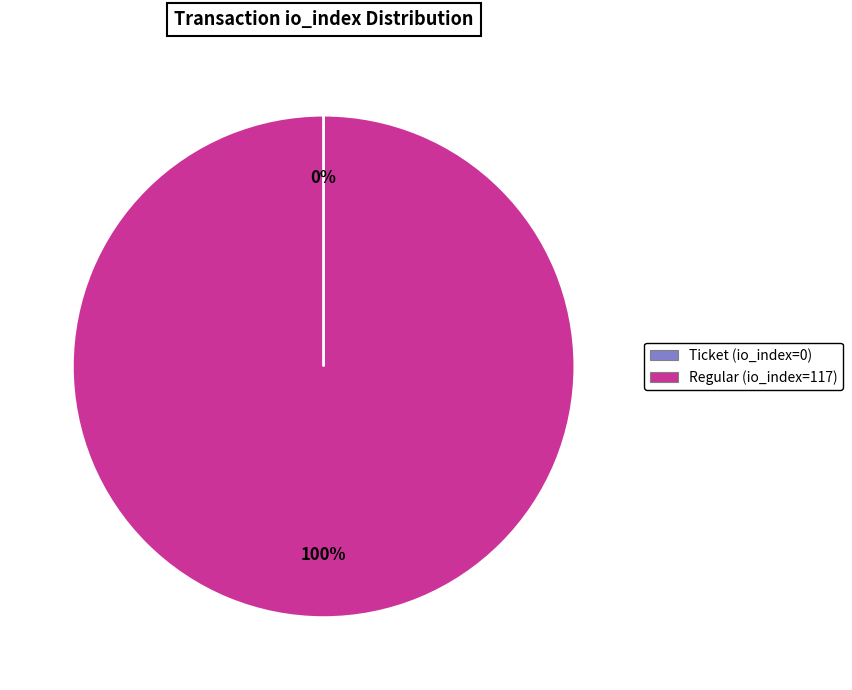

To the nearest percent, what is the average slice percentage?

50%